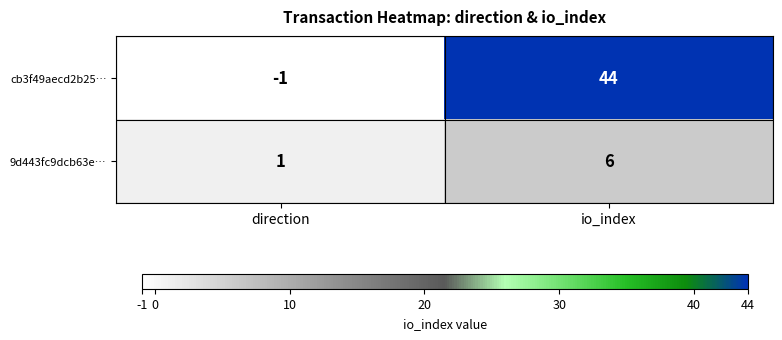

At which category is the sum across all series the highest?

io_index